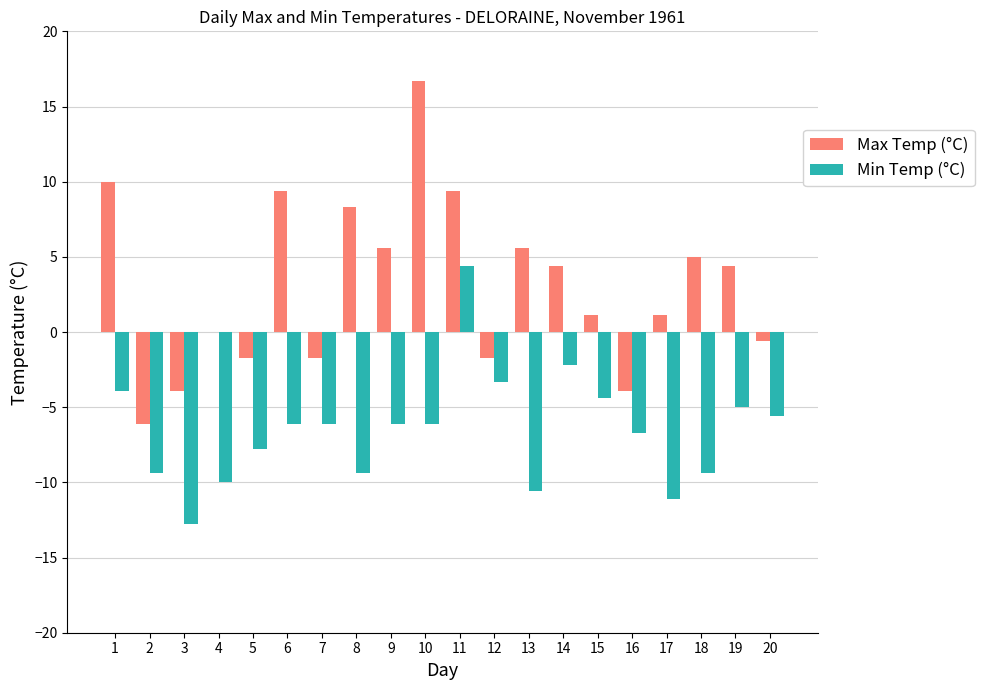

What is the highest value of the Min Temp (°C) series?

4.4